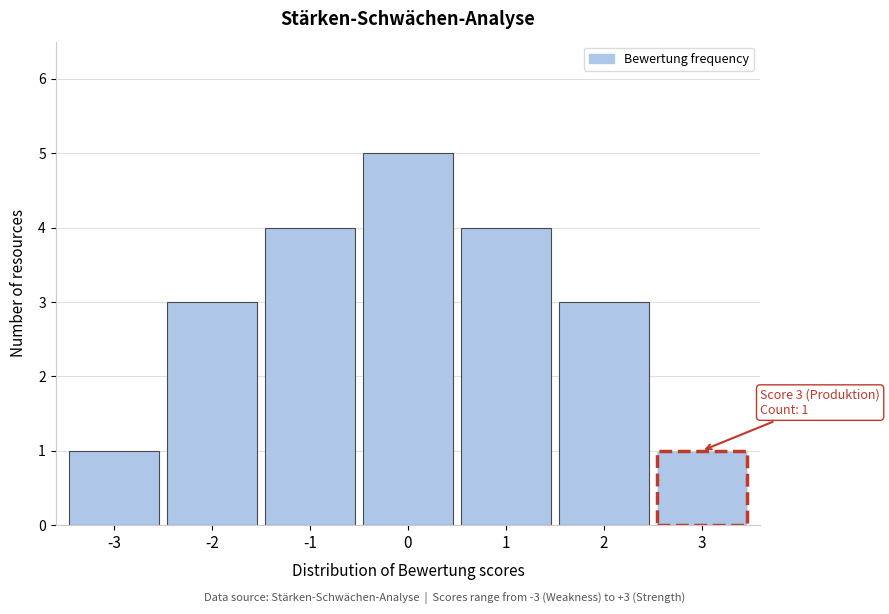

Reading left to right, transcribe all the data shown in this chart.

-3=1	-2=3	-1=4	0=5	1=4	2=3	3=1